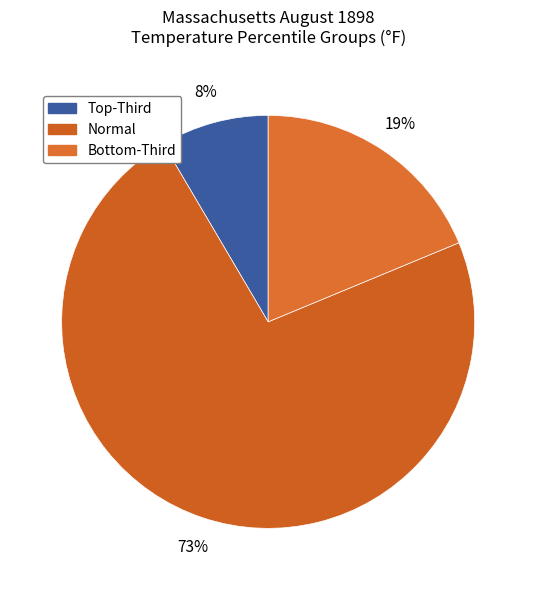

To the nearest percent, what is the average slice percentage?

33%